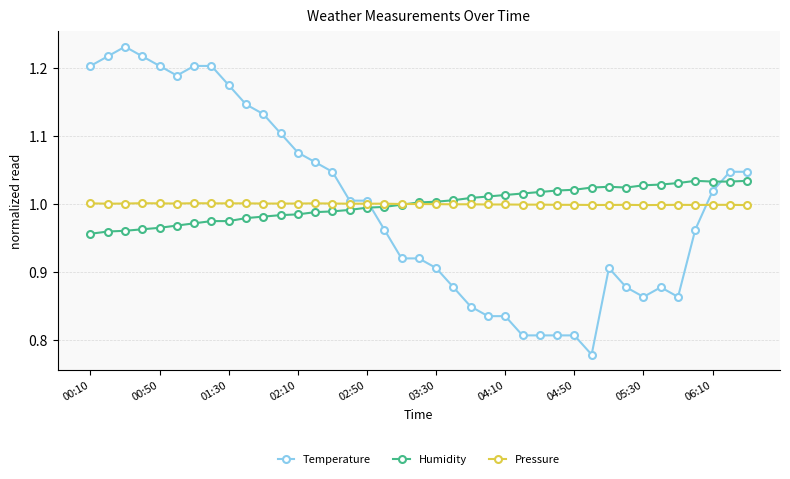

How many distinct data groups are displayed?

3